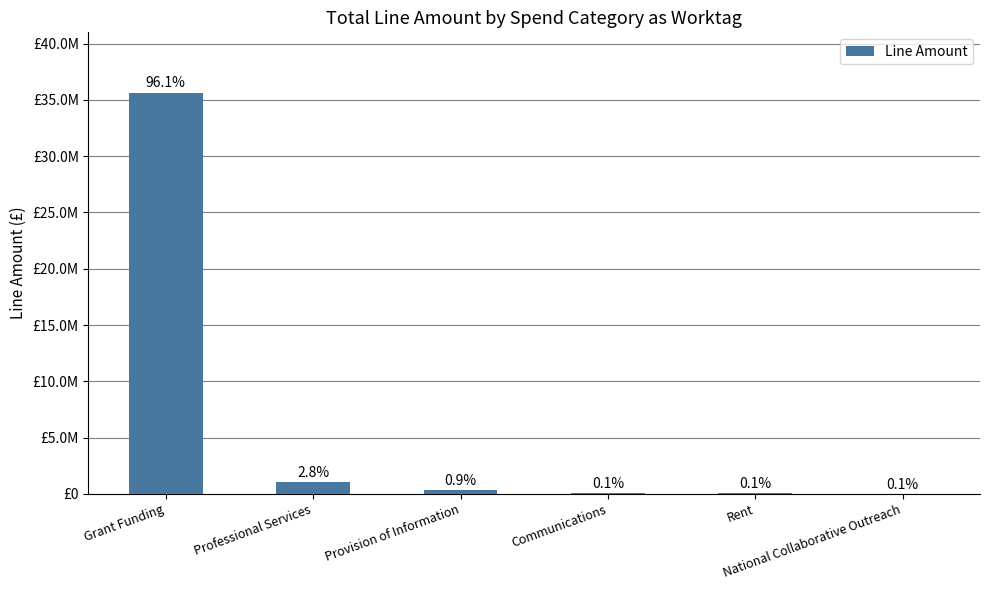

What is the difference between the maximum and minimum values?

35625245.5